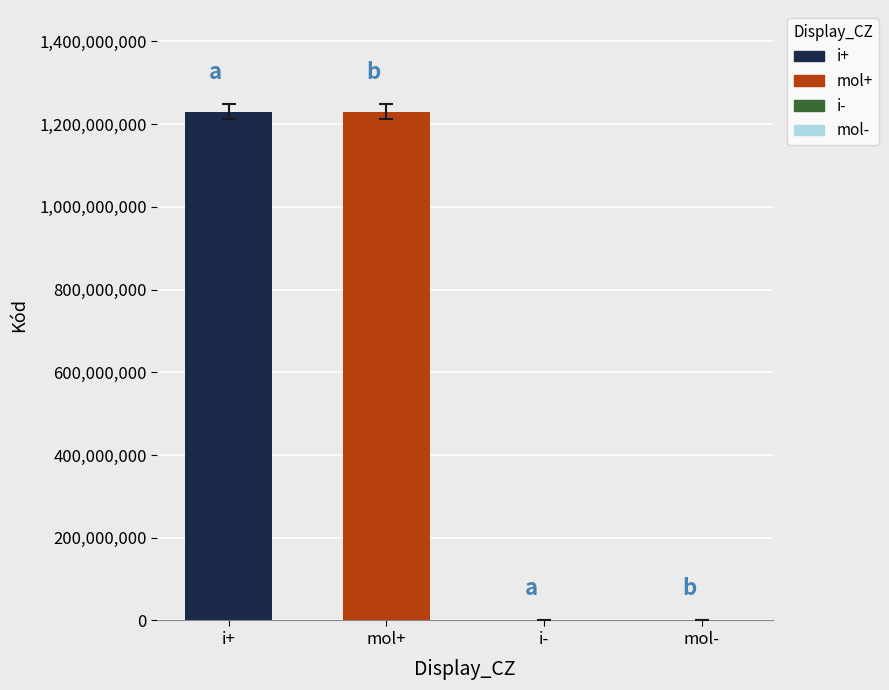

Between i- and mol+, which is larger?

mol+